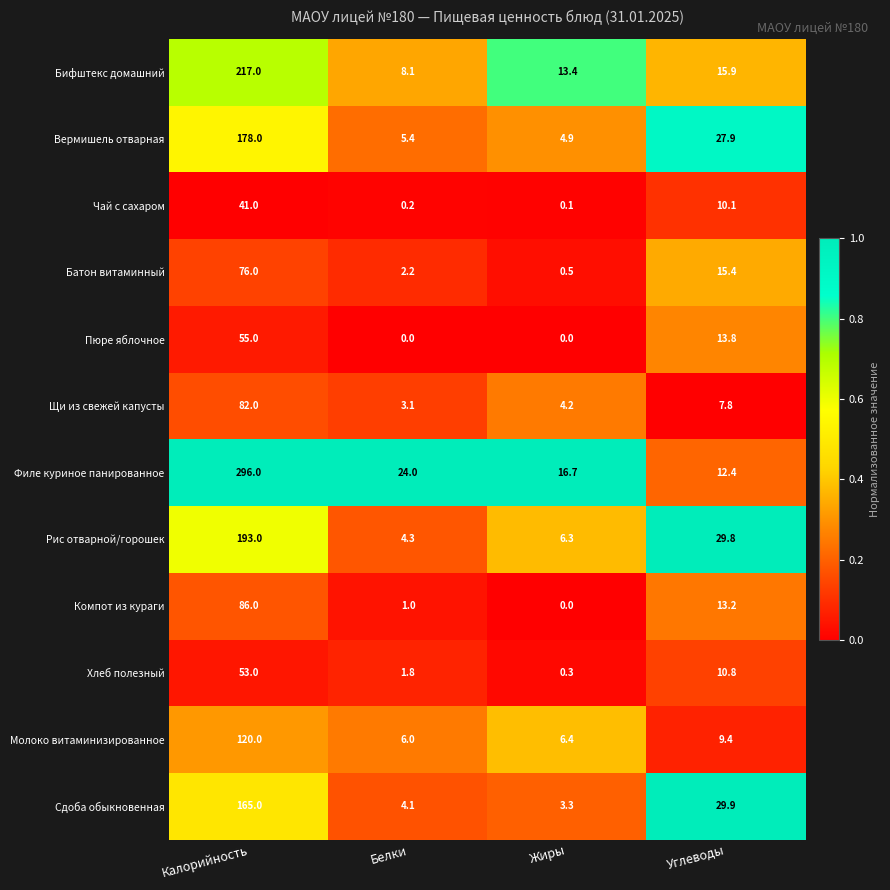

What is the difference between the Рис отварной/горошек values at Калорийность and Жиры?

186.7